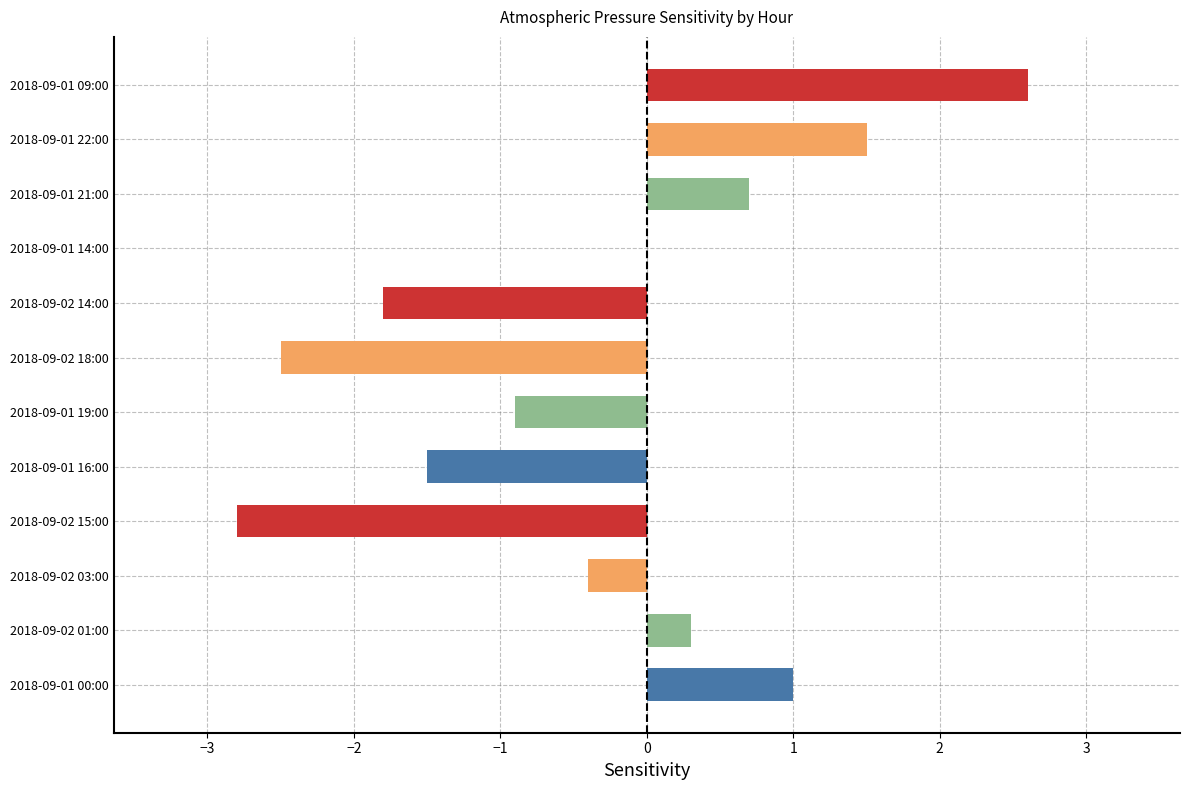

Count the number of data series in this chart.

1